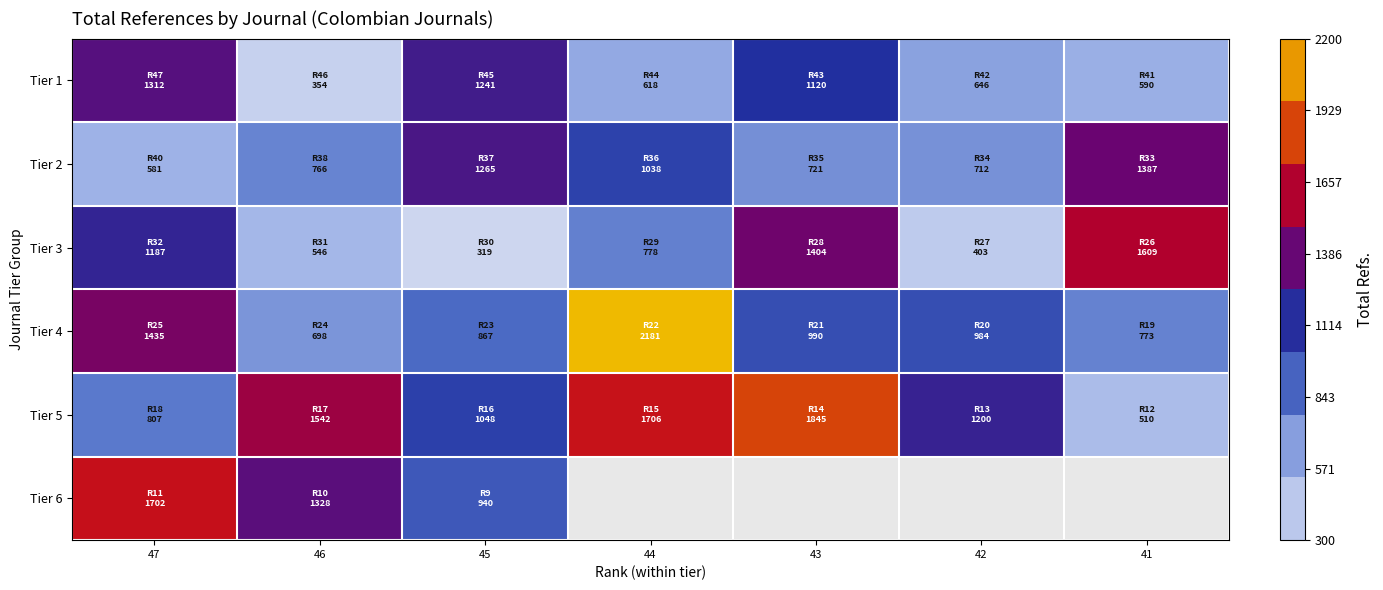

The value of Tier 3 at 43 is 1404.0. True or false?

True